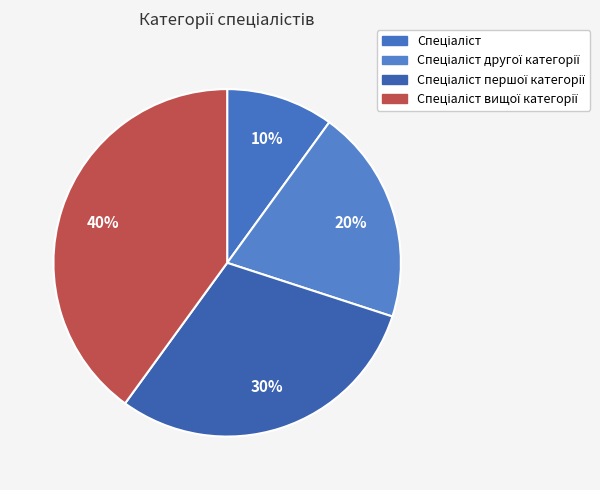

What portion of the pie excludes Спеціаліст?

90.0%